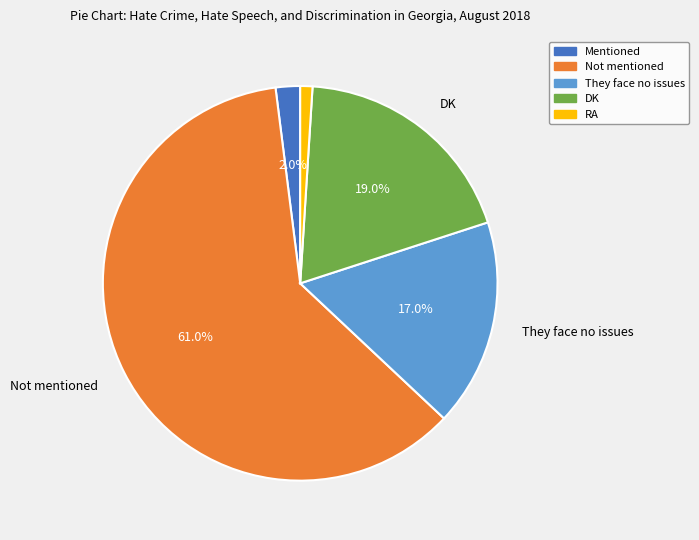

Which category accounts for the majority?

Not mentioned